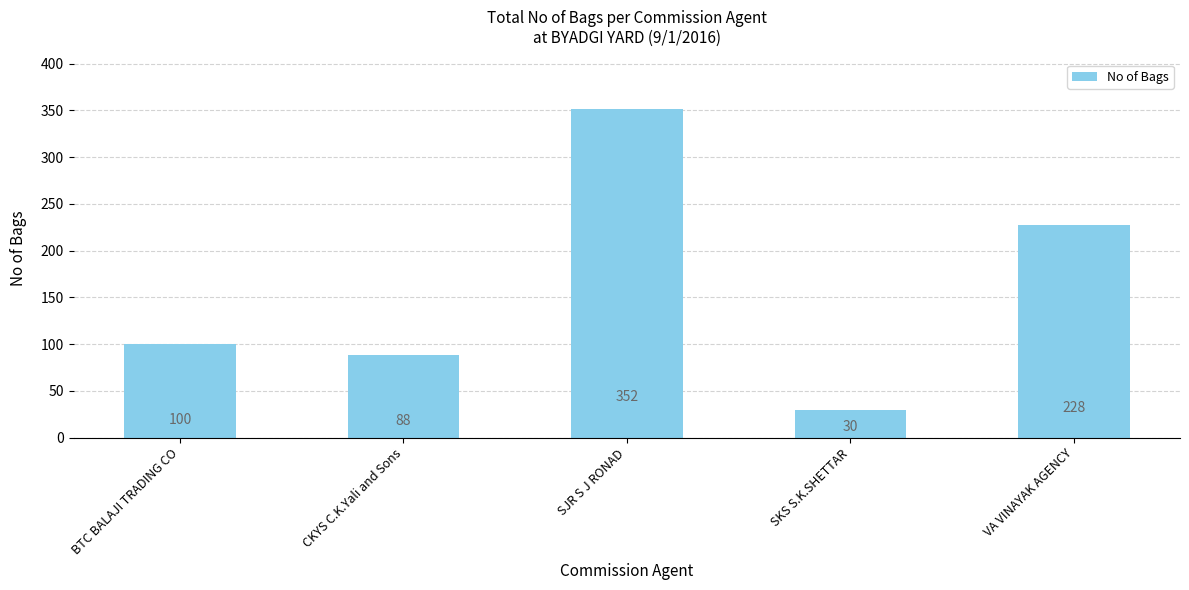

What is the change in value from BTC BALAJI TRADING CO to VA VINAYAK AGENCY?

+128